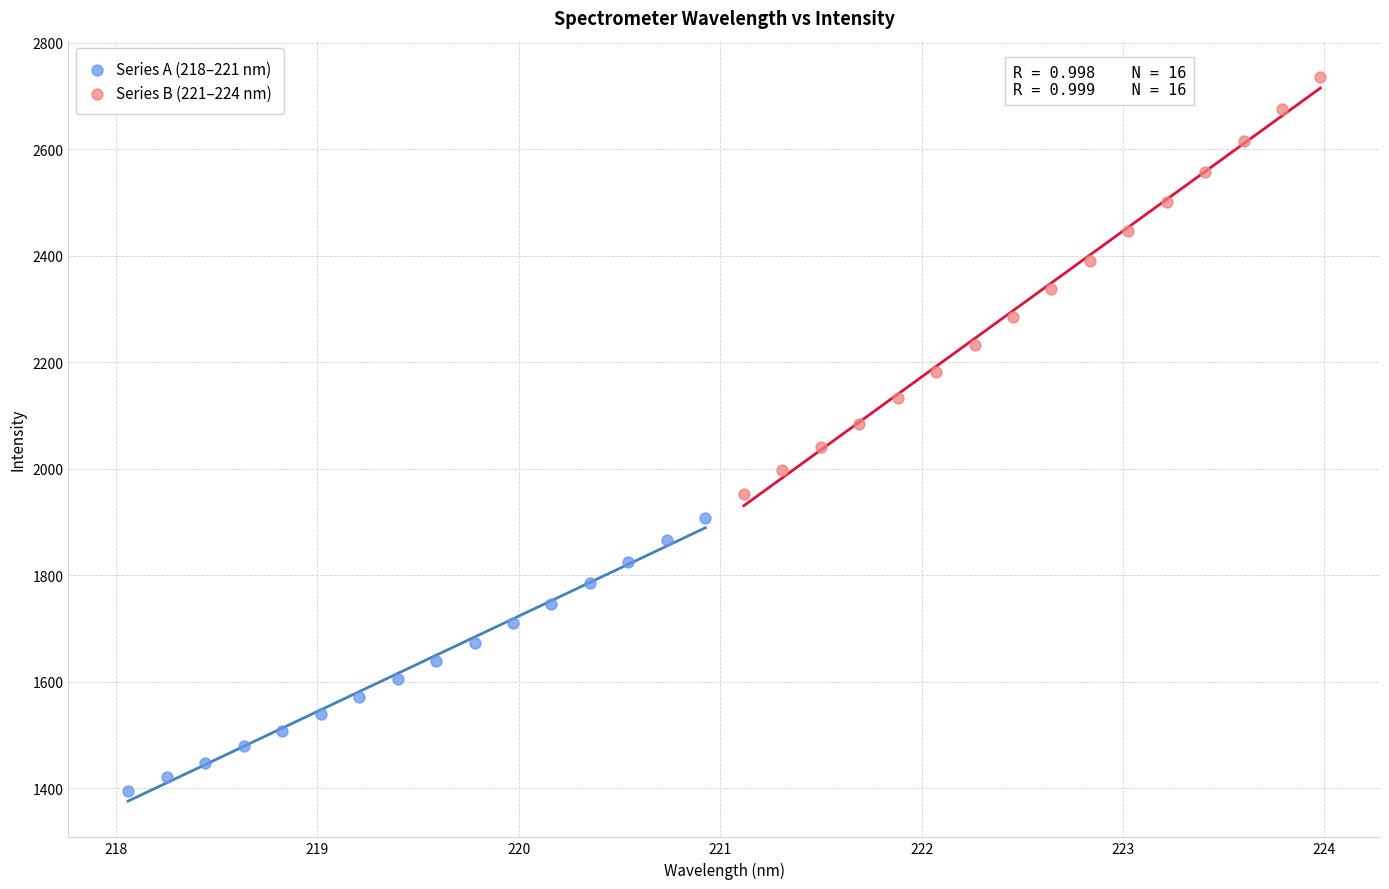

Which series reaches the maximum Y coordinate?

Series B (221–224 nm)